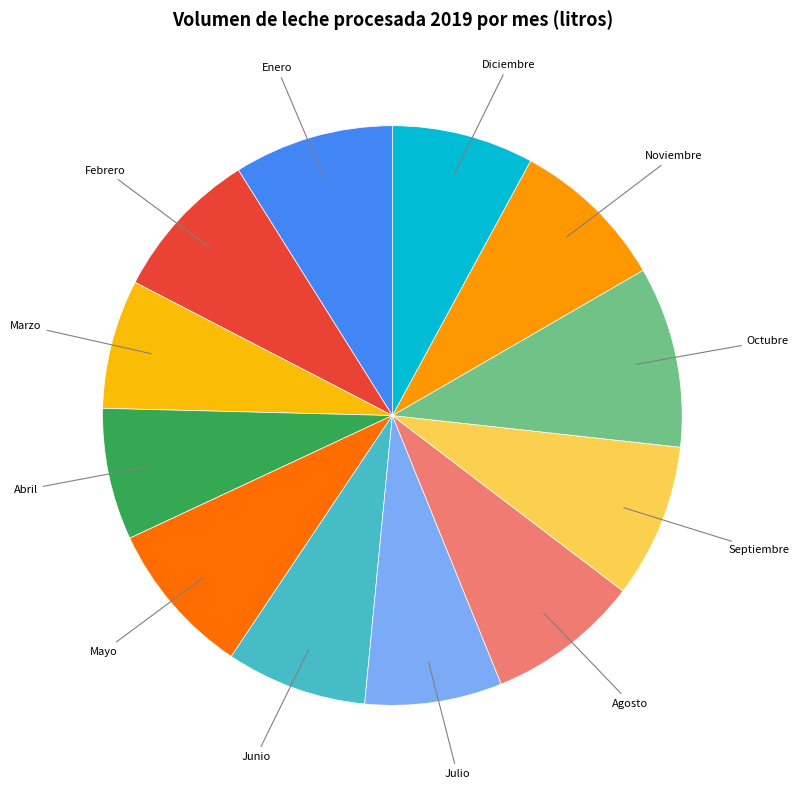

Which category has the smallest portion of the pie?

Marzo